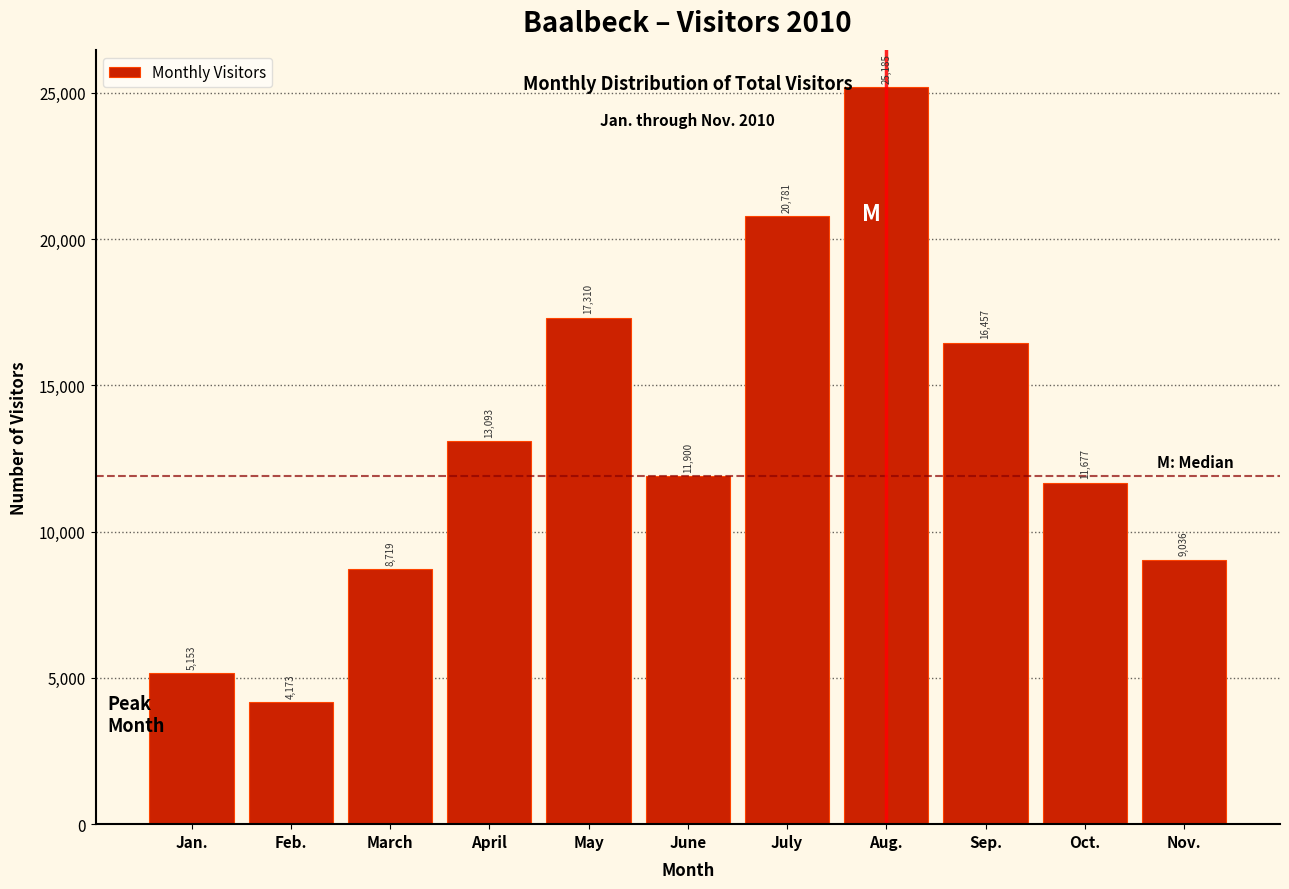

Reading left to right, extract all data points from this chart.

Jan.=5153	Feb.=4173	March=8719	April=13093	May=17310	June=11900	July=20781	Aug.=25185	Sep.=16457	Oct.=11677	Nov.=9036